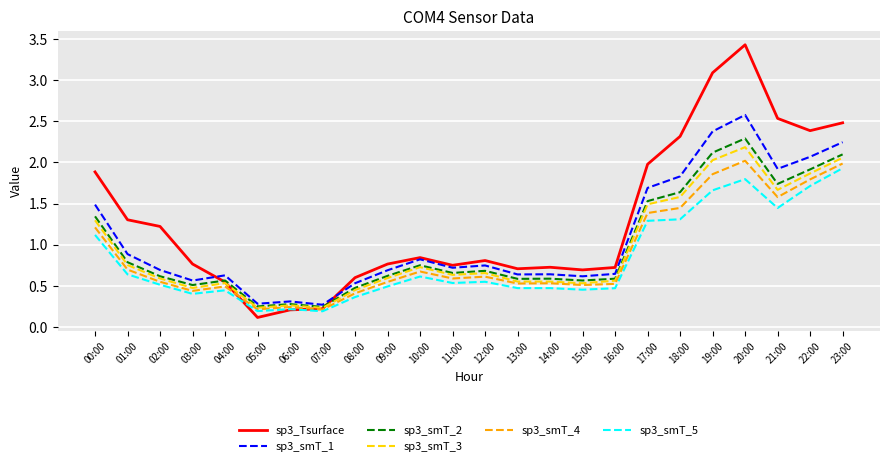

What is the difference between the second highest and second lowest values in the sp3_smT_4 series?

1.8